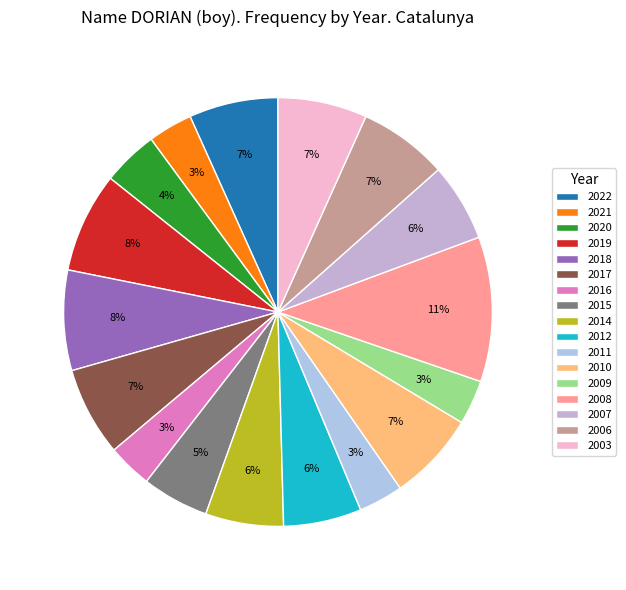

Which slice is the largest?

2008